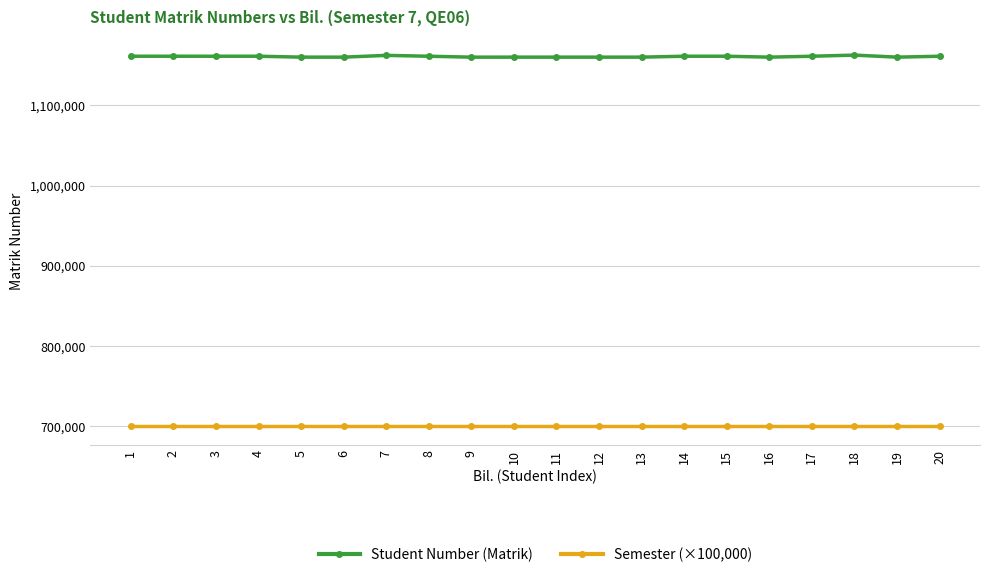

Where does the Student Number (Matrik) series first go above 1161313?

1